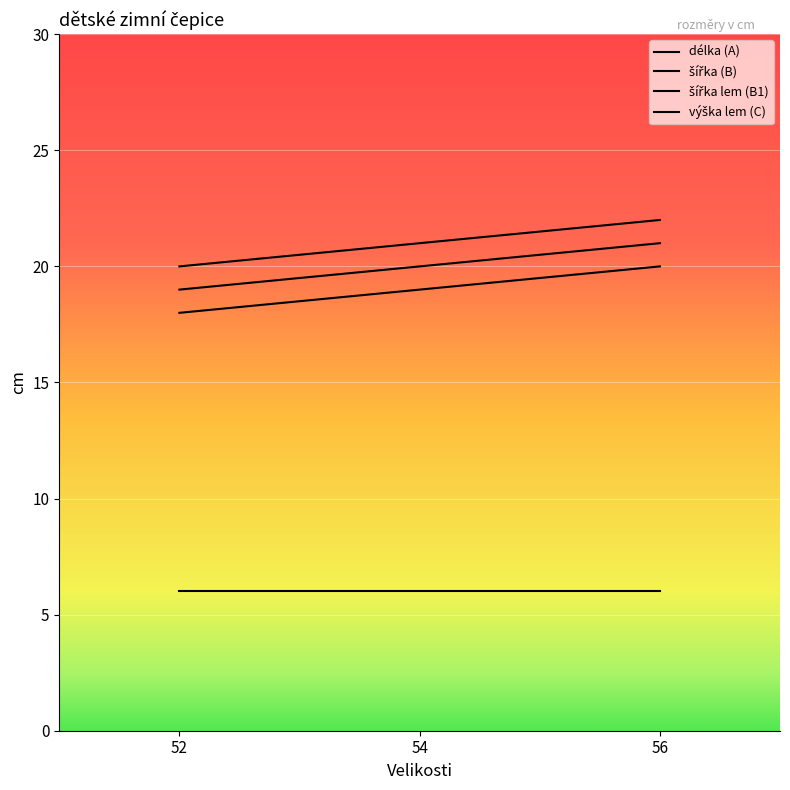

The value of šířka (B) at 54 is 11. True or false?

False